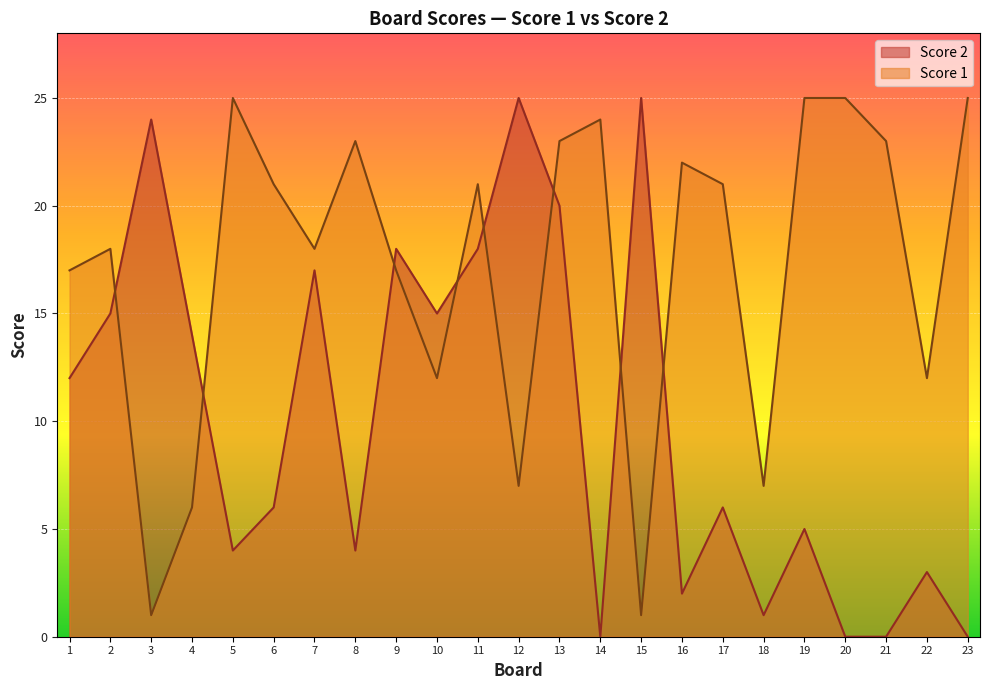

Which series ends up on top after the final intersection of Score 2 and Score 1?

Score 1